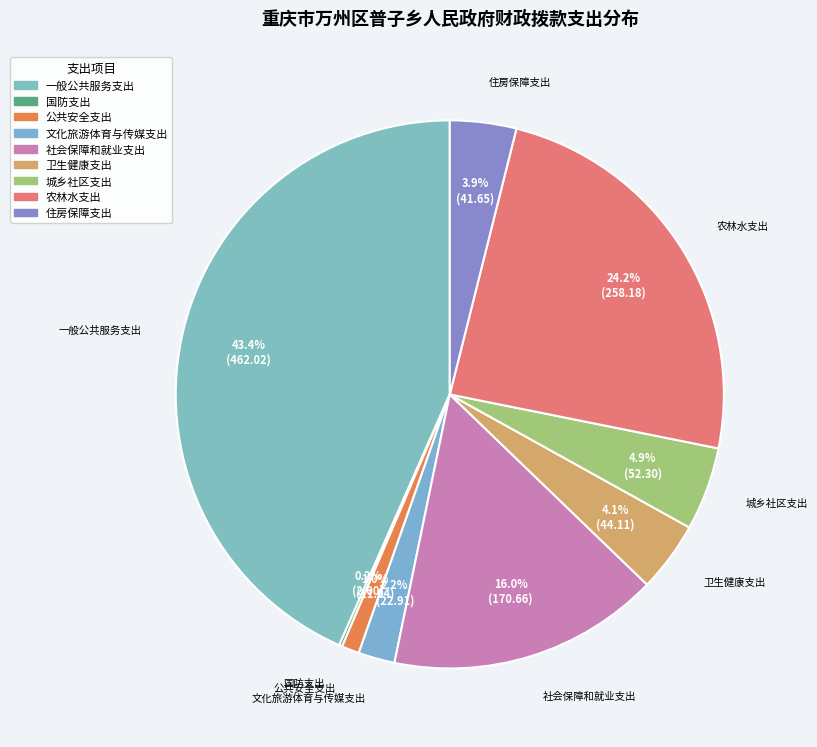

What percentage do 社会保障和就业支出 and 住房保障支出 together represent?

19.9%